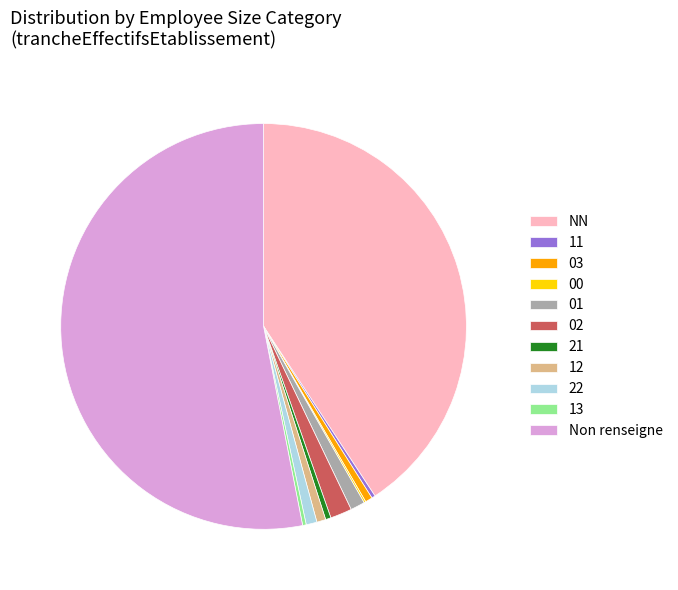

What is the ratio of the value at 02 to the value at 21?

4.0